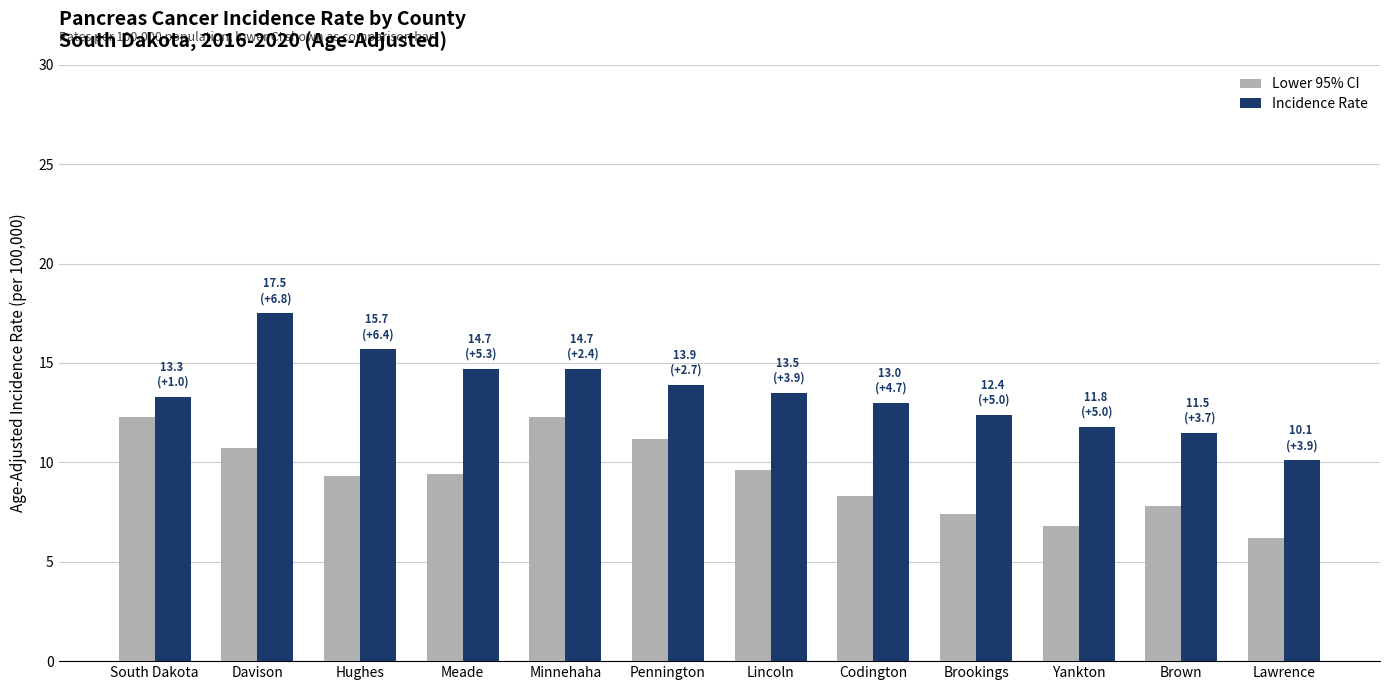

The Lower 95% CI series shows 5.4 at Meade. True or false?

False